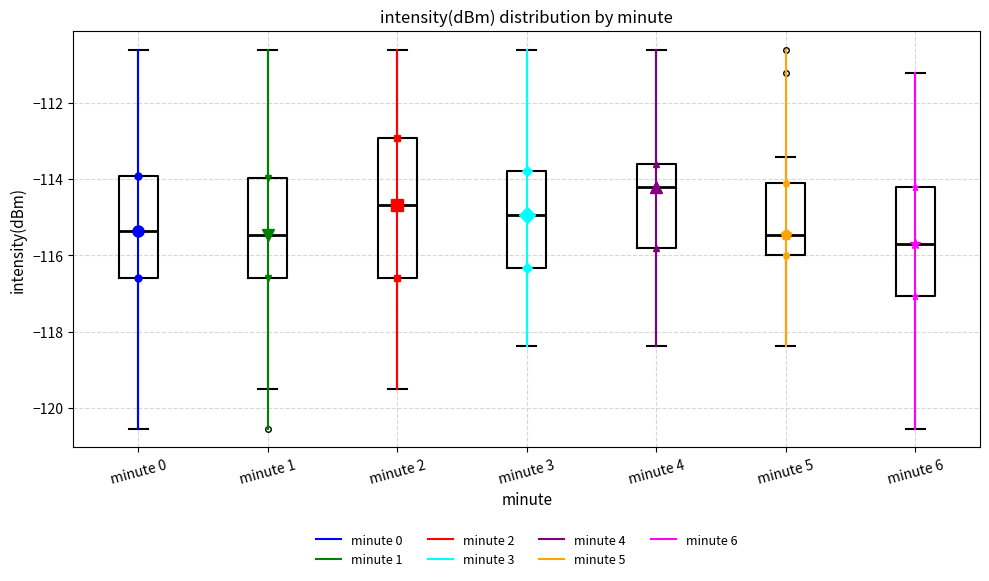

Reading left to right, read every box against the y-axis: the position of its median line, the range the box covers, and the ends of its whiskers. The values are not printed on the chart, so give them approximately, as read against the axis.

minute 0: median -115.4, box -116.6 to -114.0, whiskers -120.6 to -110.6
minute 1: median -115.4, box -116.6 to -114.0, whiskers -119.4 to -110.6
minute 2: median -114.6, box -116.6 to -113.0, whiskers -119.4 to -110.6
minute 3: median -115.0, box -116.4 to -113.8, whiskers -118.4 to -110.6
minute 4: median -114.2, box -115.8 to -113.6, whiskers -118.4 to -110.6
minute 5: median -115.4, box -116.0 to -114.2, whiskers -118.4 to -113.4
minute 6: median -115.6, box -117.0 to -114.2, whiskers -120.6 to -111.2